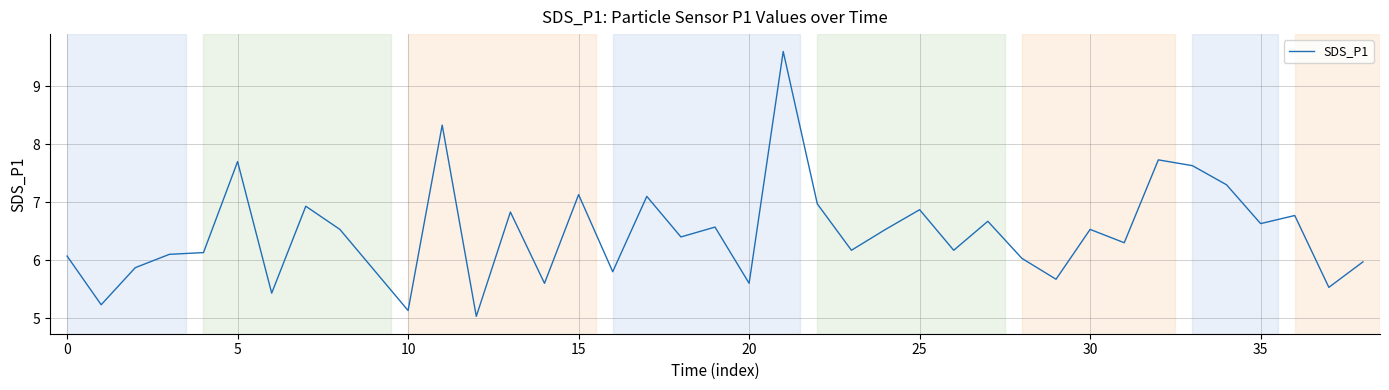

What is the difference between the maximum and minimum values?

4.6